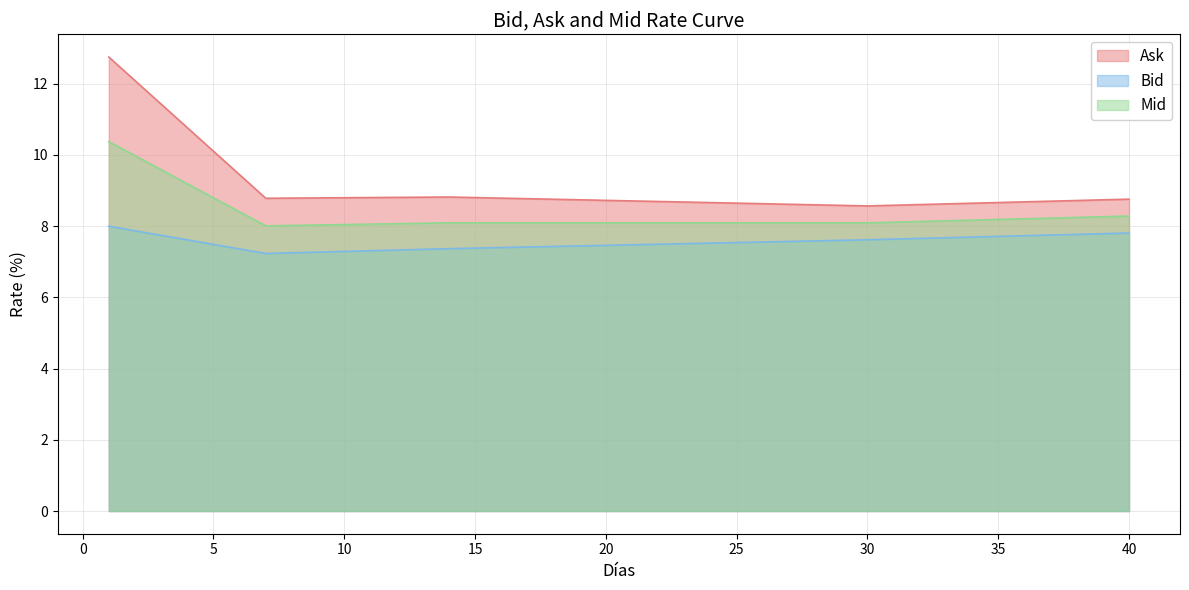

What is the difference between the second highest and second lowest values in the Ask series?

3.5